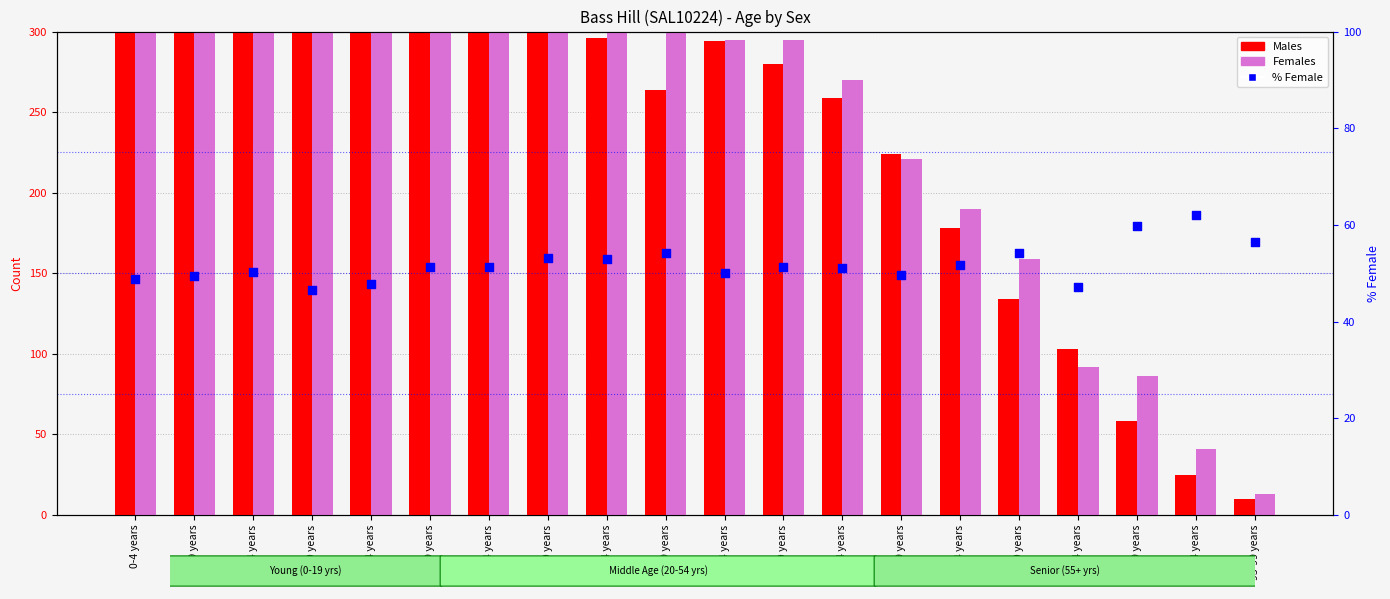

Which series contains the highest Y value?

Males